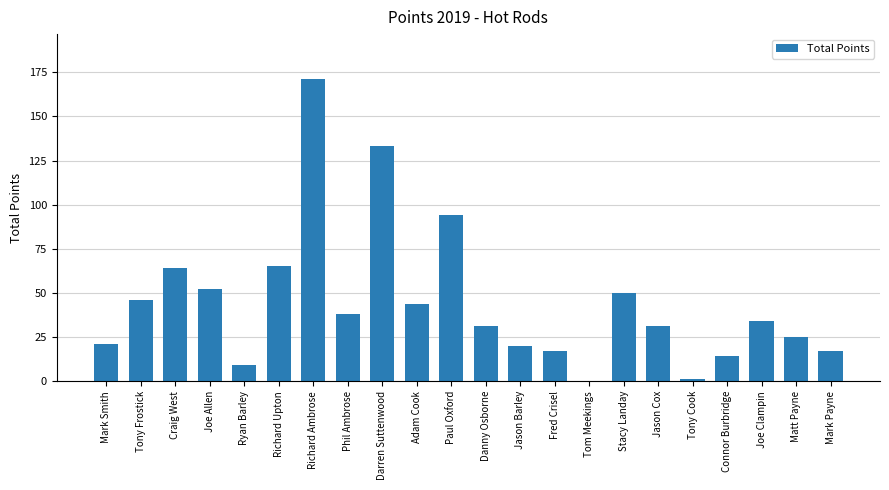

What is the greatest value displayed?

171